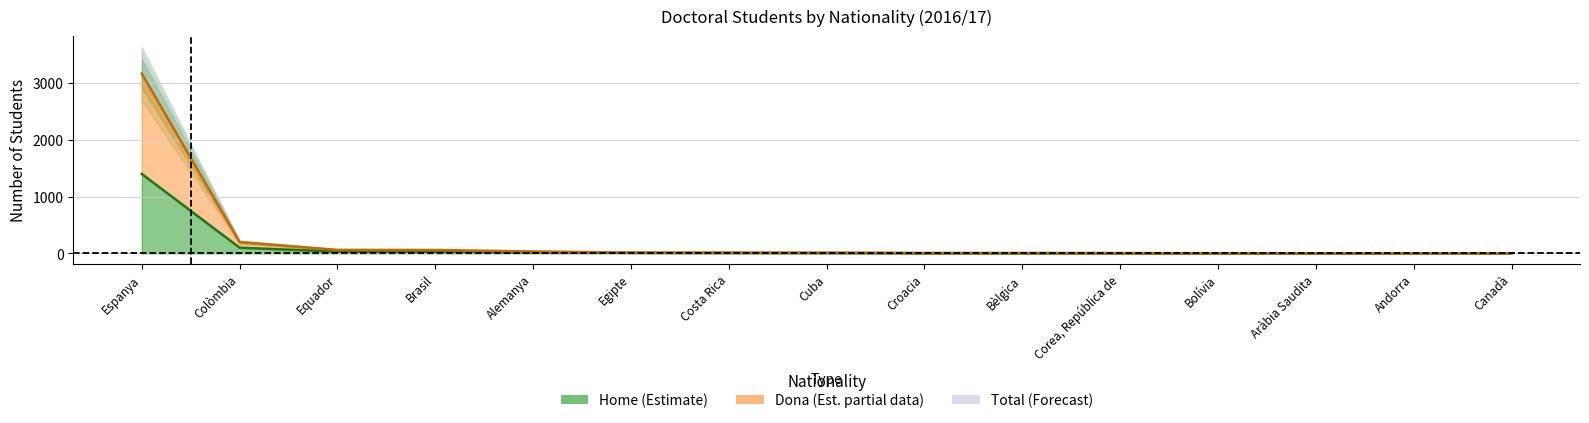

What is the sum of all Dona values?

3597